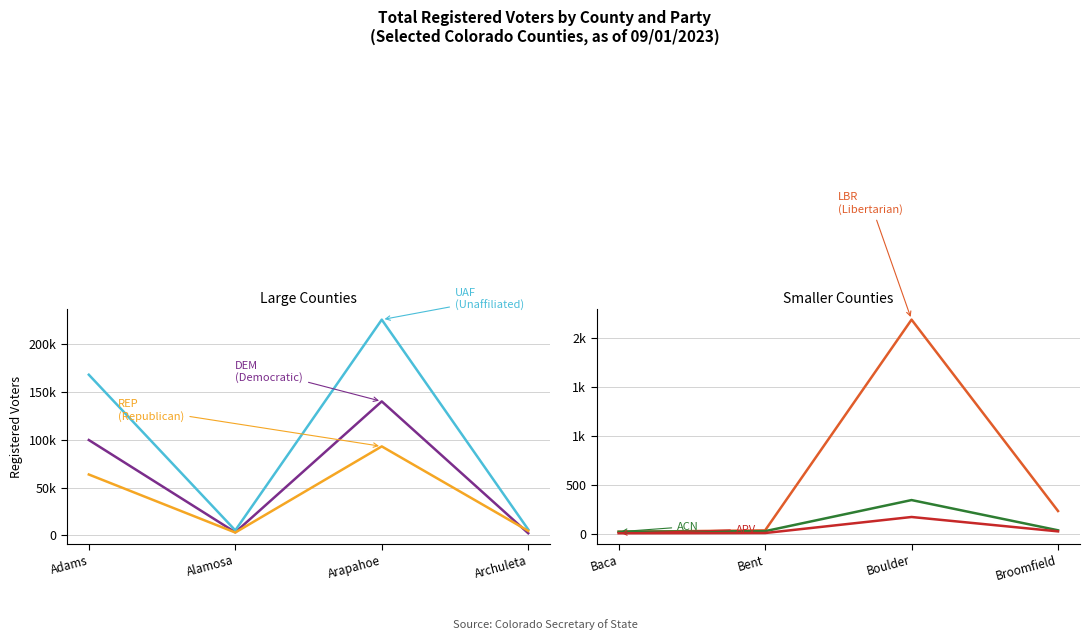

True or false: UAF Total and REP Total cross at least once.

False